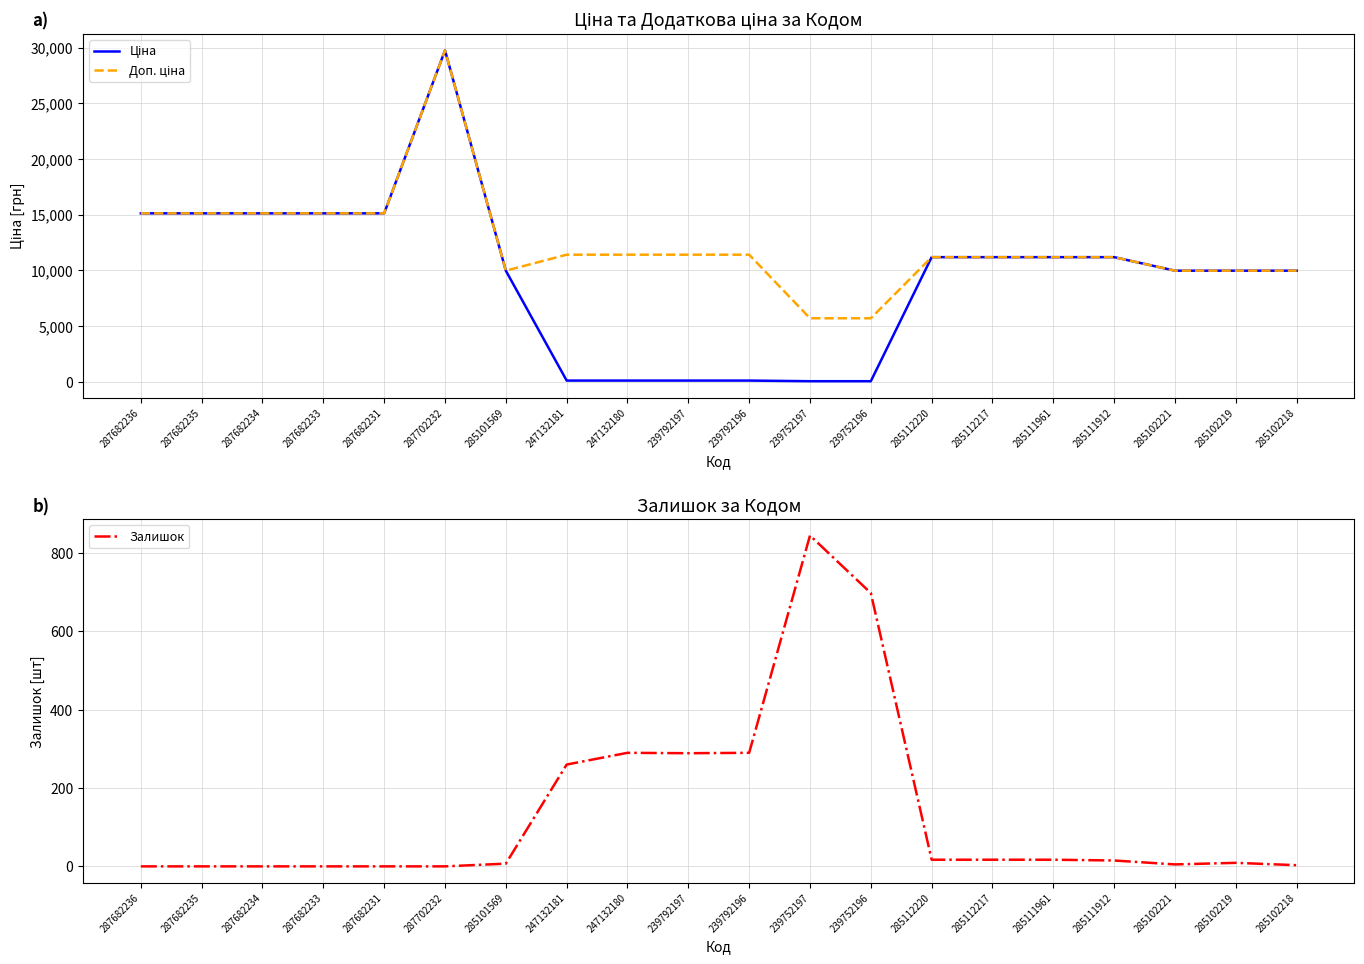

How many times do Залишок and Ціна cross each other?

2